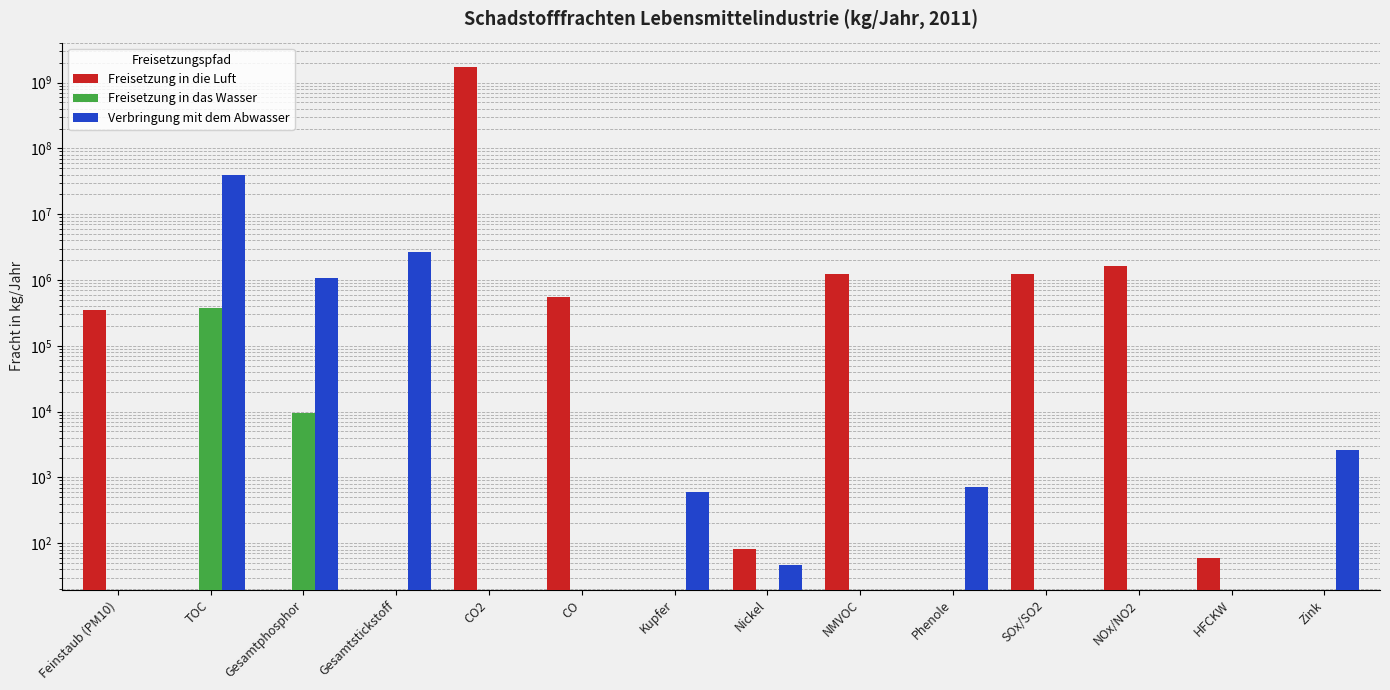

At NOx/NO2, list the series in order from largest to smallest.

Freisetzung in die Luft, Freisetzung in das Wasser, Verbringung mit dem Abwasser